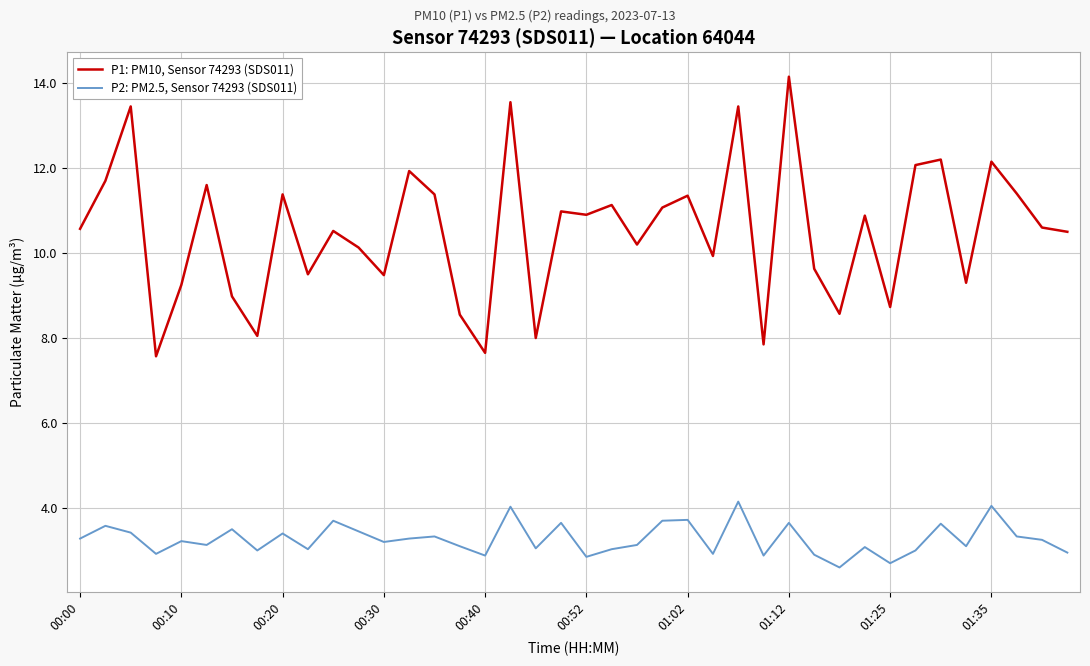

Which series has the largest total across all categories?

P1: PM10, Sensor 74293 (SDS011)